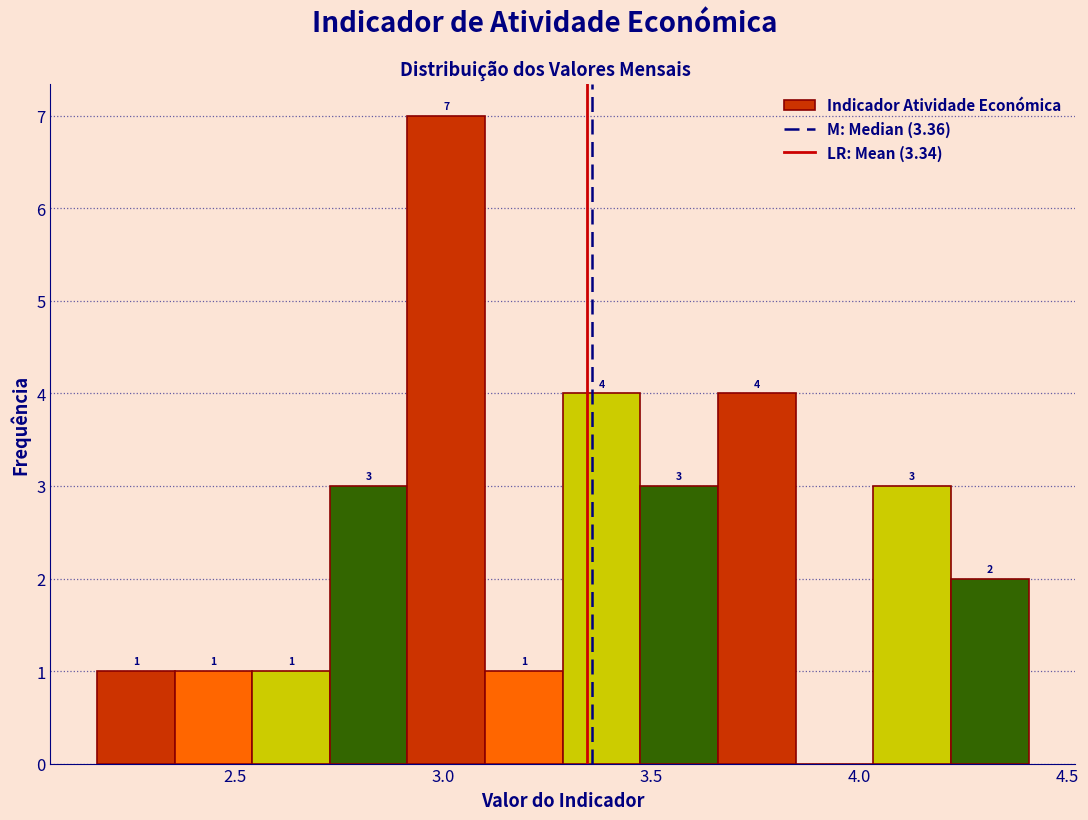

Read against the x-axis, roughly where is the centre of the tallest bar?

3.00